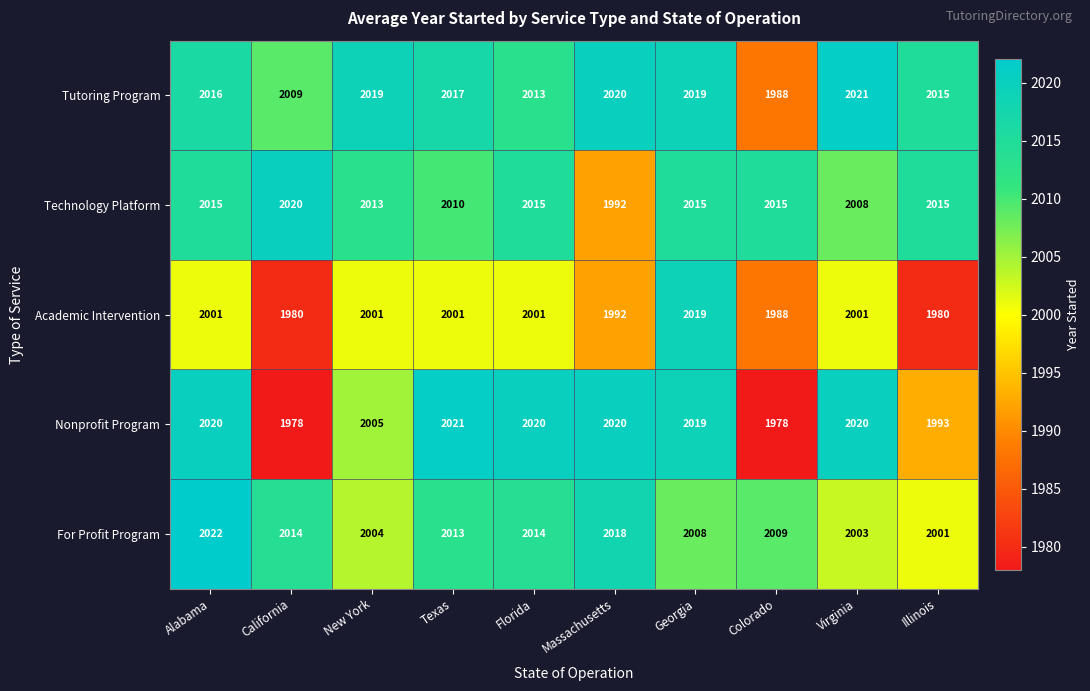

Between Massachusetts and Illinois, which series saw the biggest shift?

Nonprofit Program